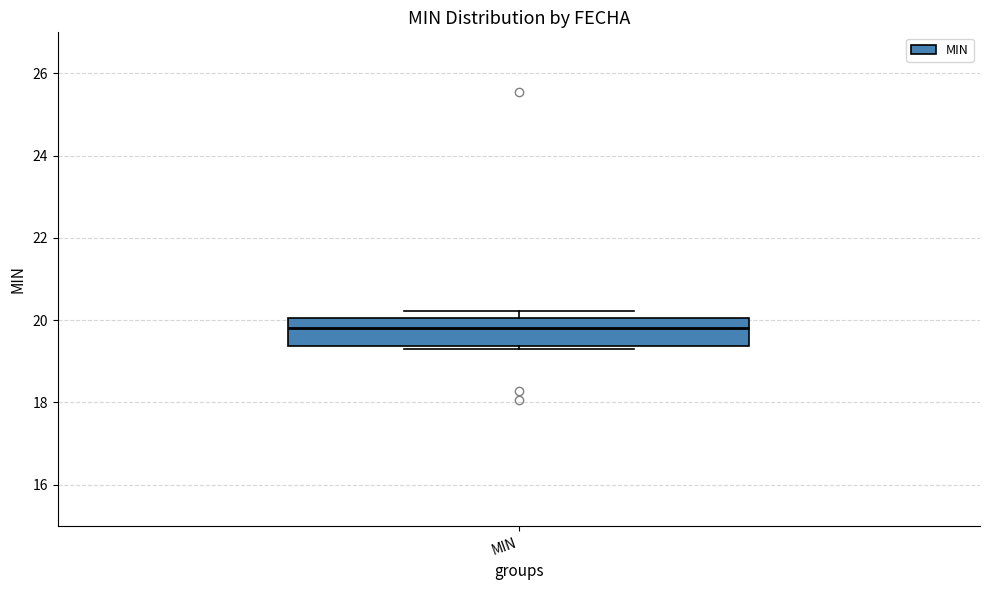

Transcribe this box plot: give where the median line is, the range the box spans, and where the two whiskers end, as read against the y-axis. The values are not printed on the chart, so give them approximately, as read against the axis.

median 19.8, box 19.4 to 20.0, whiskers 19.2 to 20.2